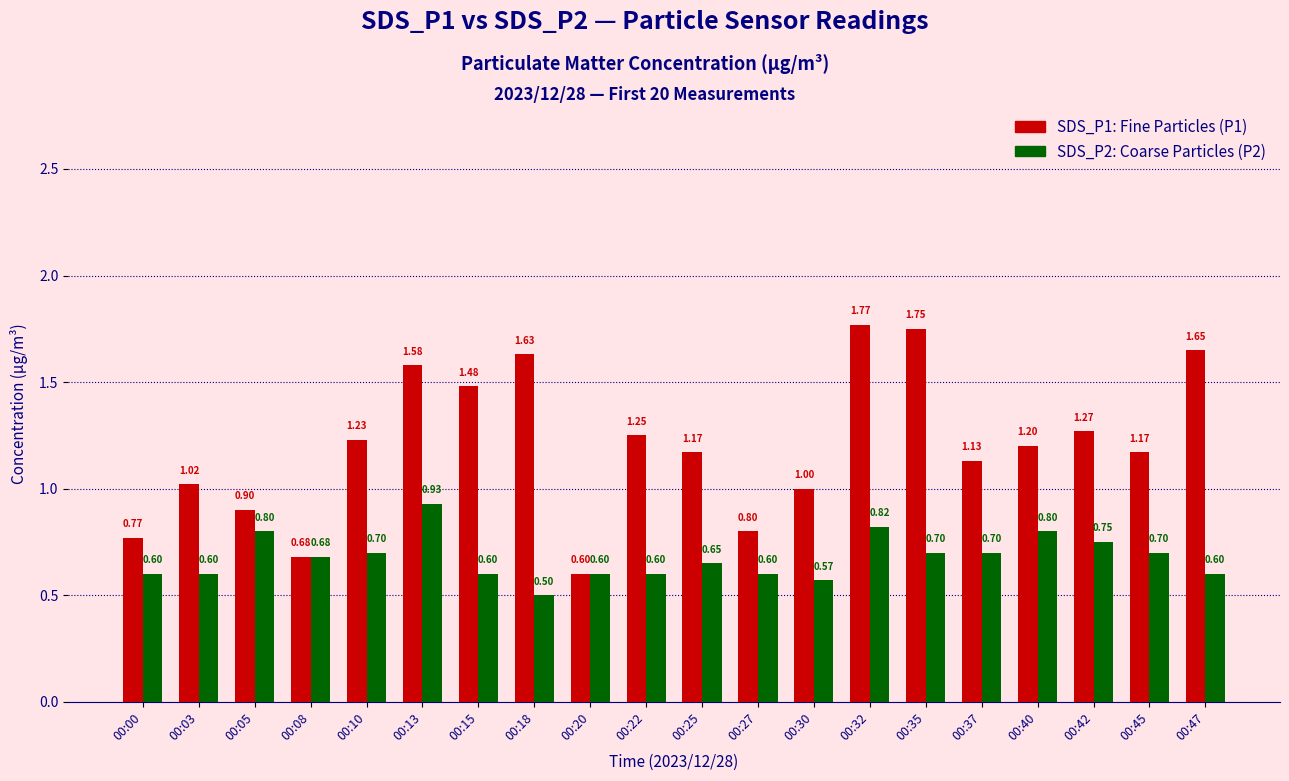

What is the spread (max minus min) of values at 00:45?

0.5